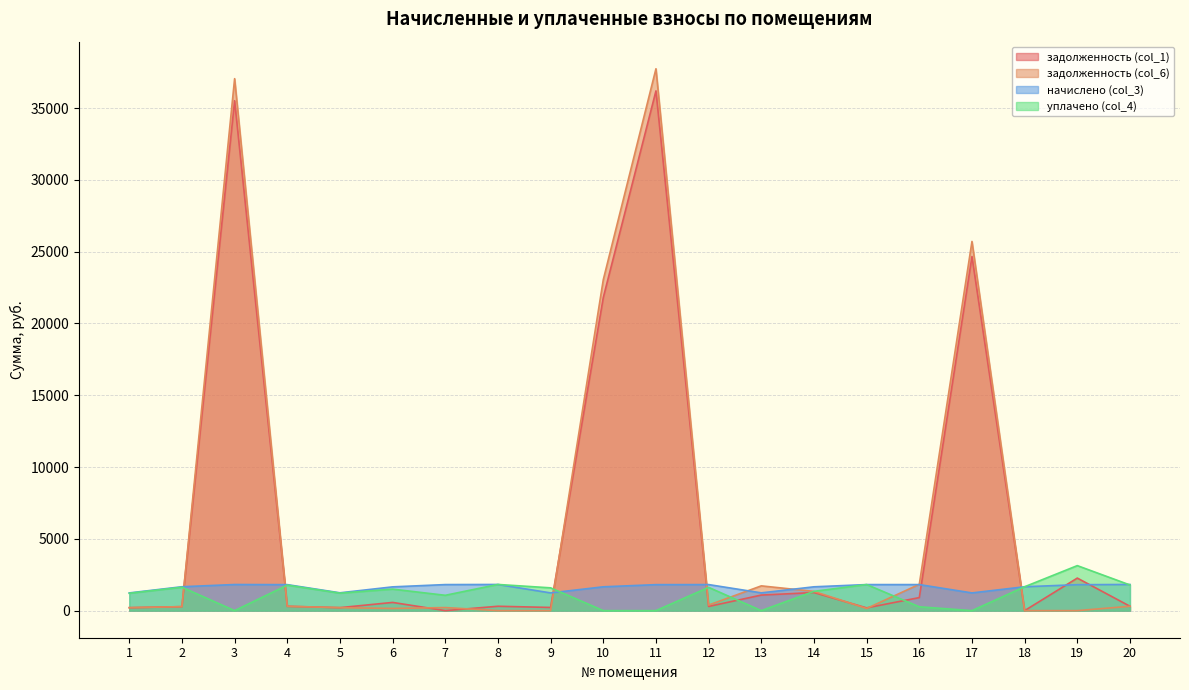

How many interior local valleys does the задолженность (col_6) series have?

3